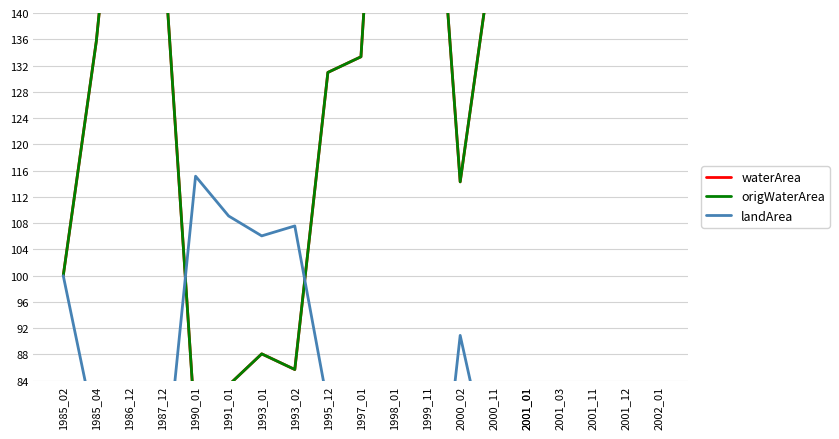

Which series changed the most between 2001_01 and 2001_03?

landArea